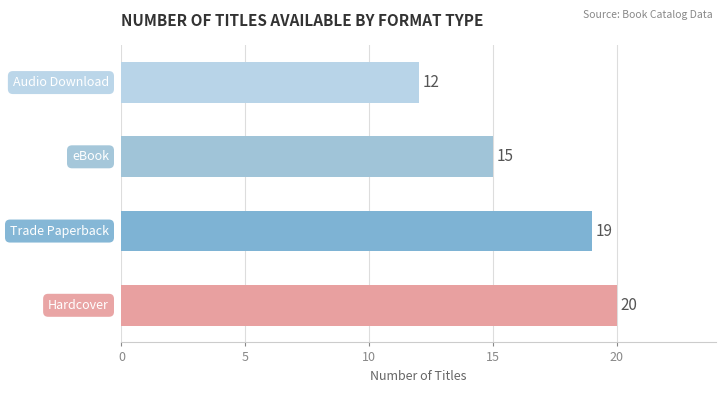

What is the difference between the maximum and minimum values?

8